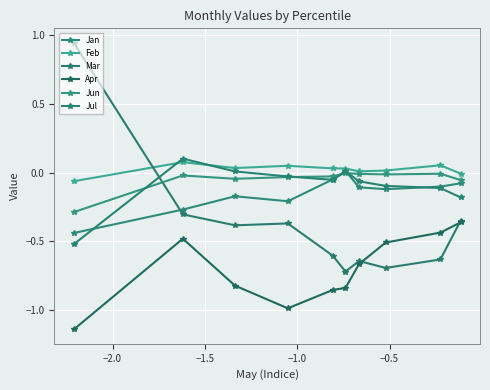

What is the difference between the maximum and minimum values in the Jan series?

0.5